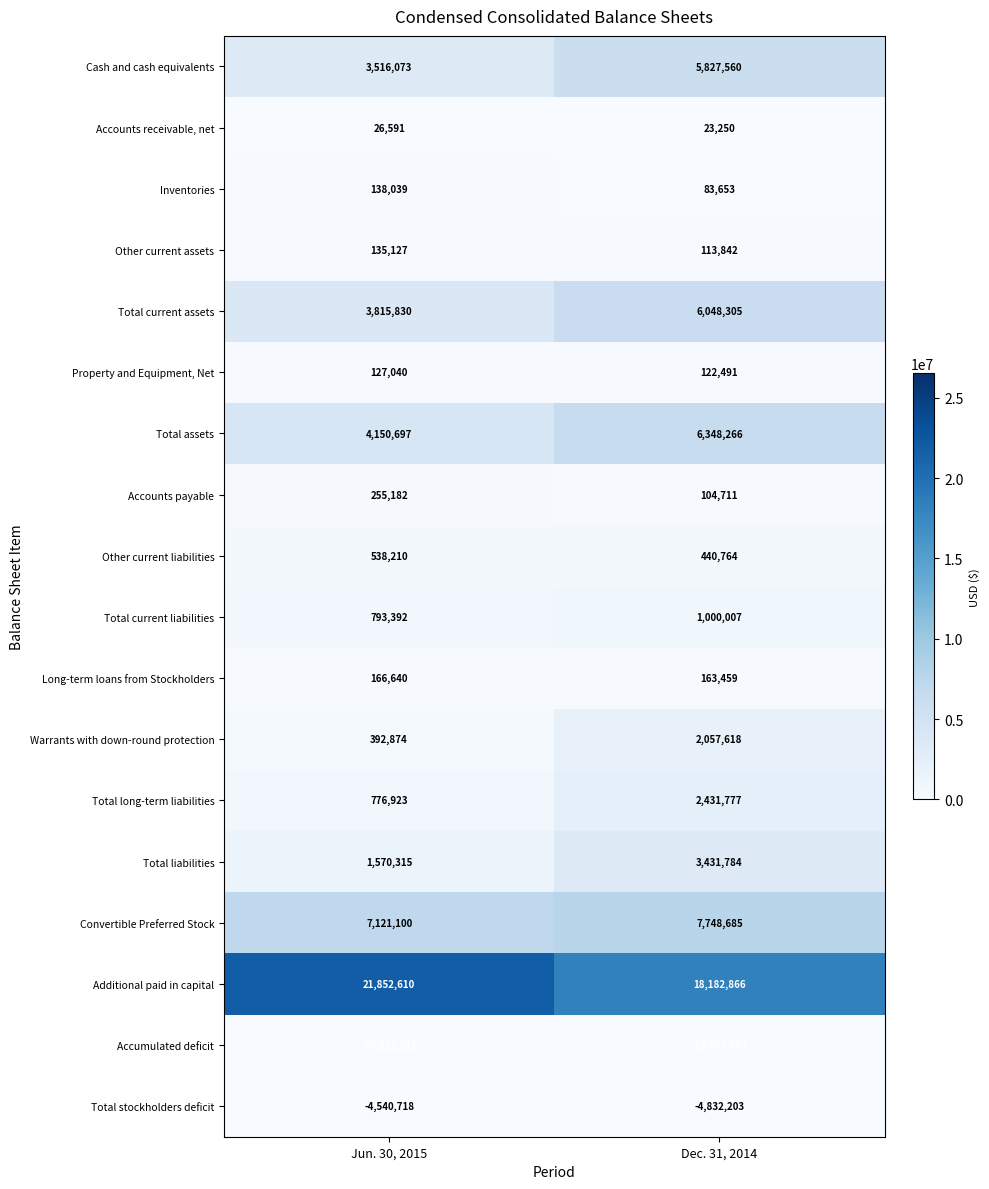

What is the sum of the Total current assets values at Jun. 30, 2015 and Dec. 31, 2014?

9864135